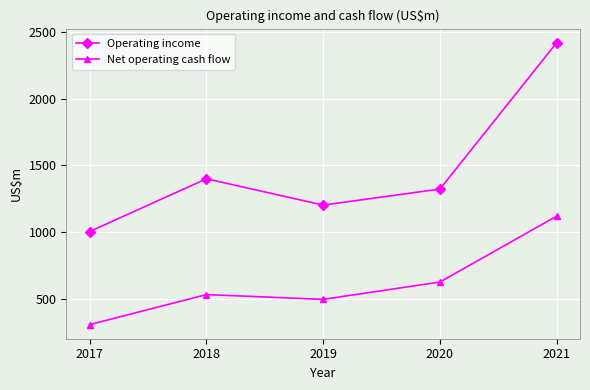

How many values in the Operating income series are below 1323?

2